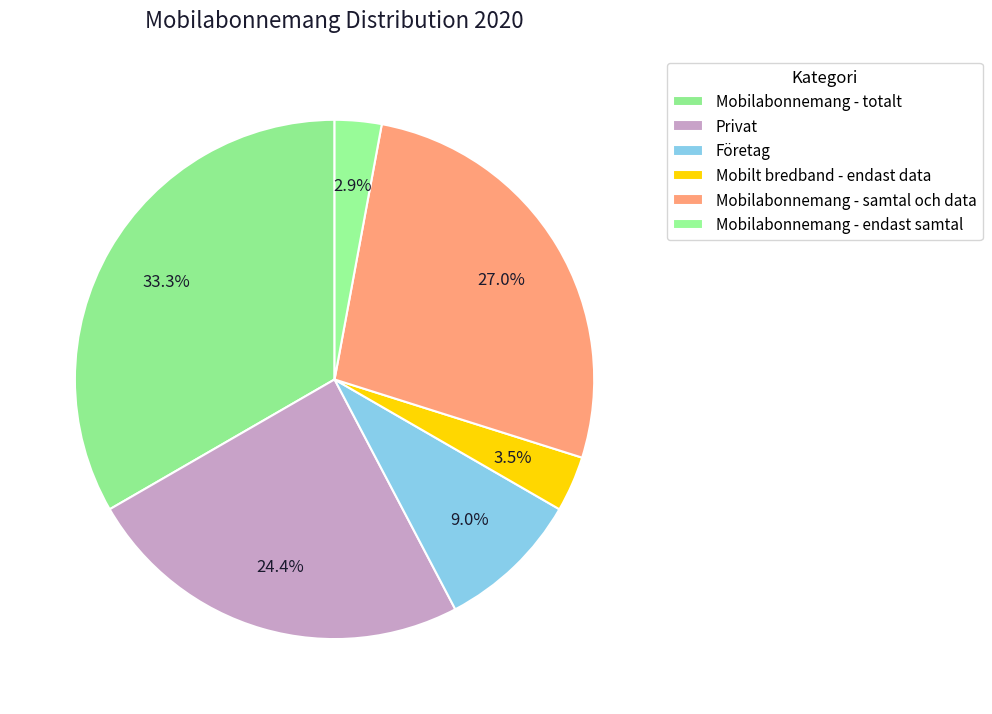

Rank the categories by value from highest to lowest.

Mobilabonnemang - totalt, varav mobilabonnemang - samtal och data, Privat, Företag, varav mobilt bredband - endast data, varav mobilabonnemang - endast samtal